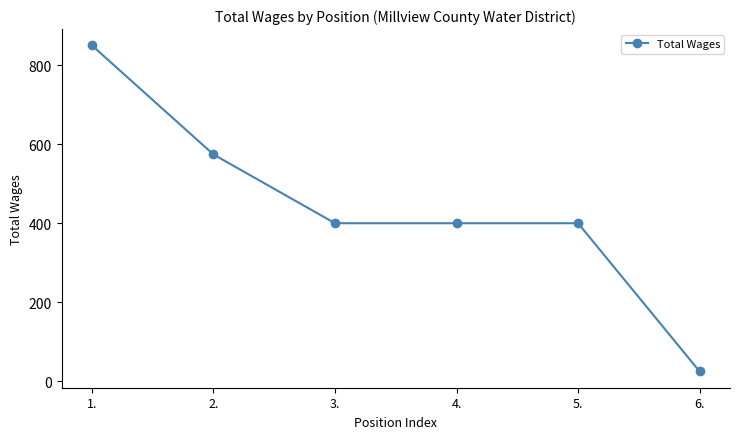

True or false: the data has more than 2 interior local peaks.

False